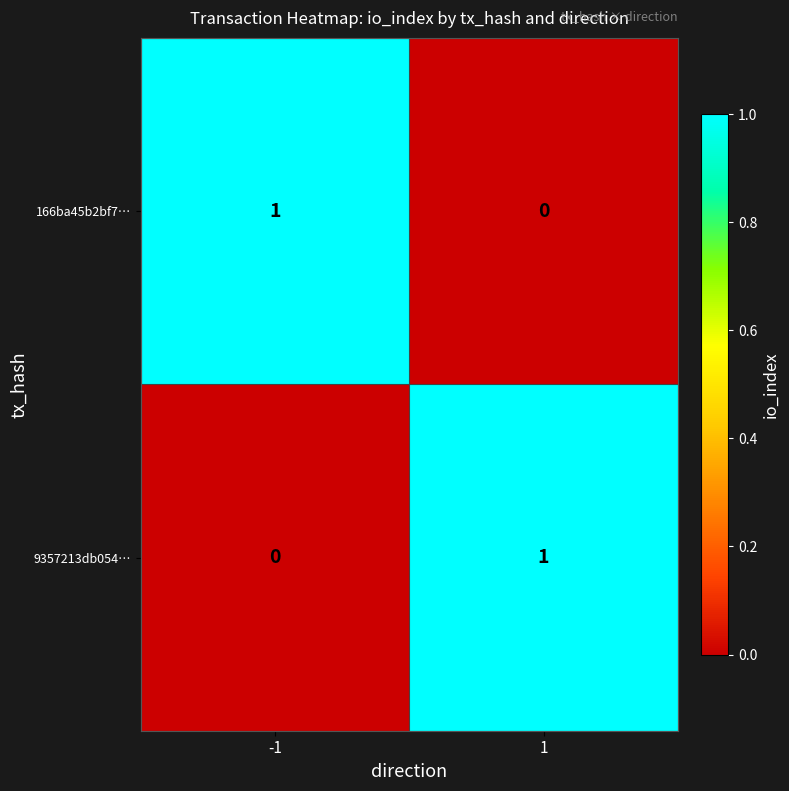

True or false: 9357213db054… has a value of 0 at -1.

True